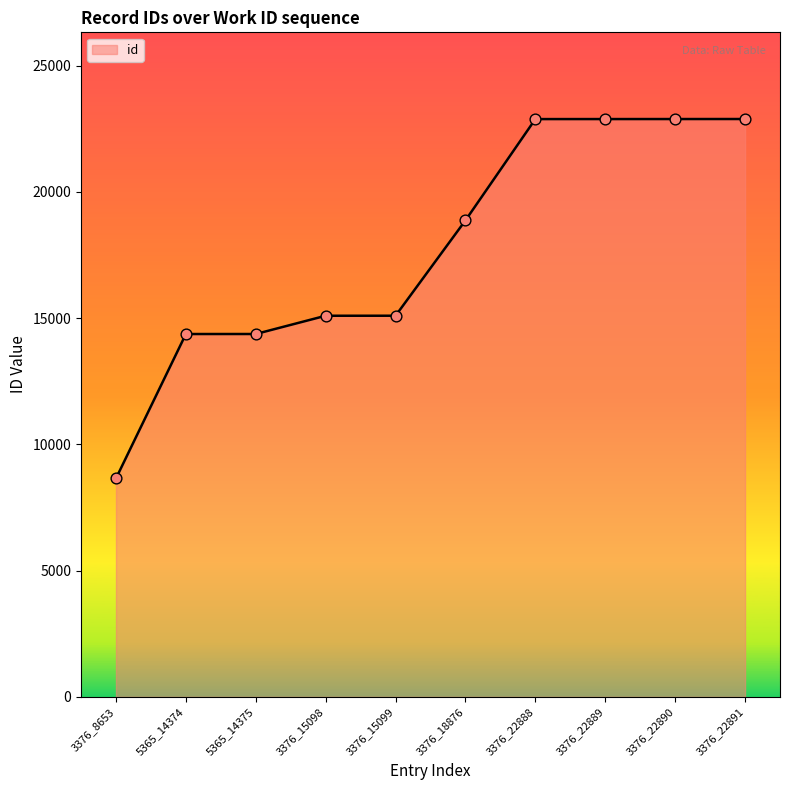

What is the ratio of the value at 3376_8653 to the value at 3376_22888?

0.4